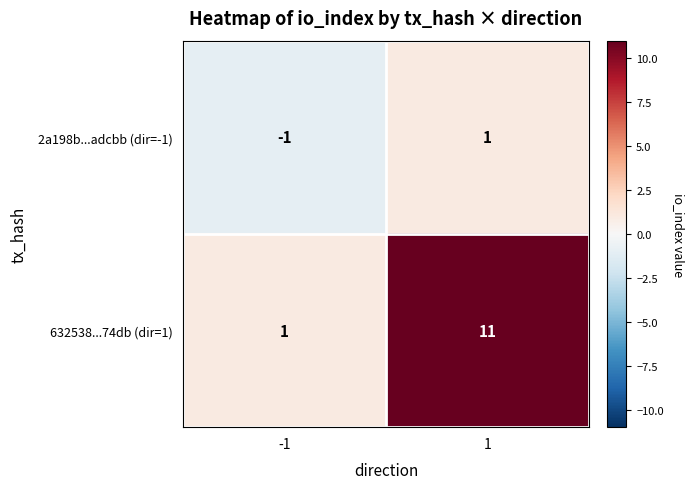

List the series in order of their peak value, lowest first.

2a198b...adcbb (dir=-1), 632538...74db (dir=1)